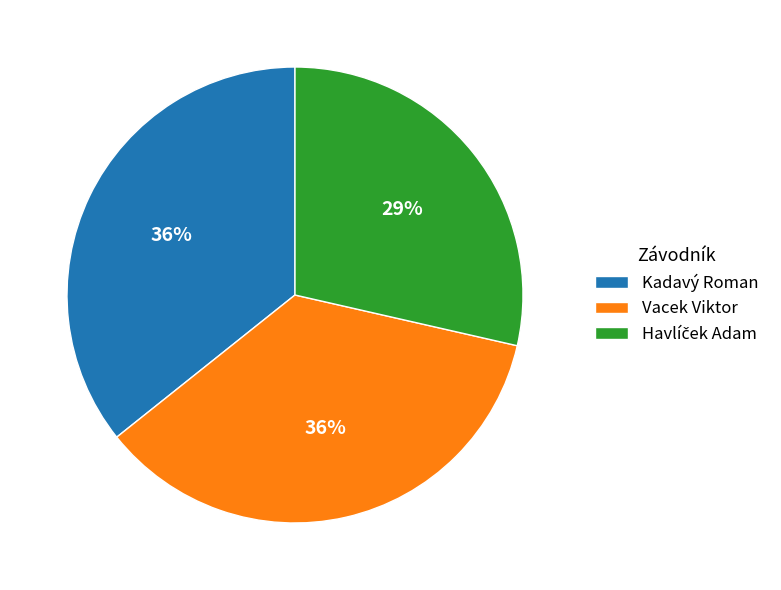

The Kadavý Roman slice represents 27% of the pie. True or false?

False